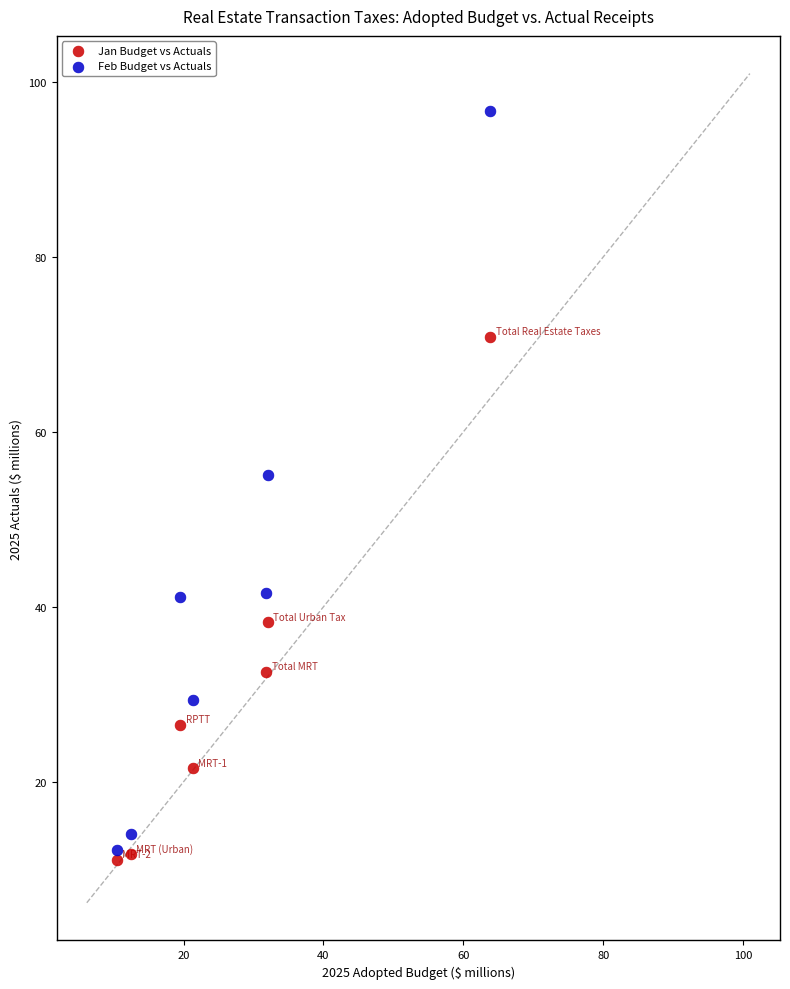

Across all data points, what is the range of Y values (max minus min)?

85.6